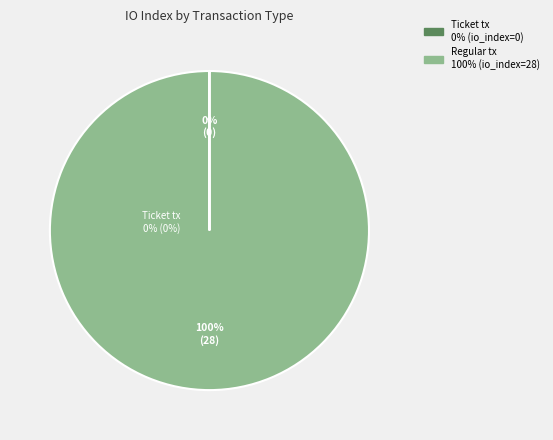

To the nearest percent, what is the average slice percentage?

50%